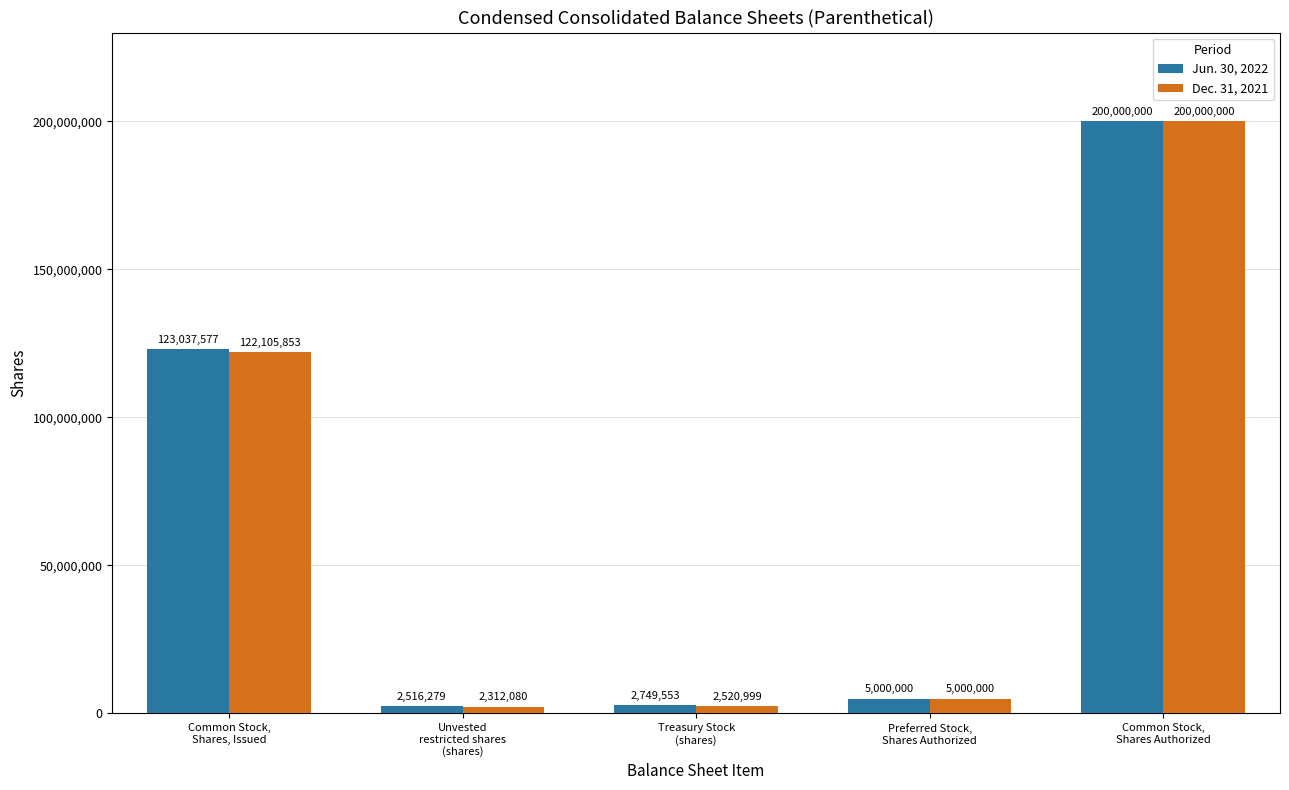

How many distinct data groups are displayed?

2